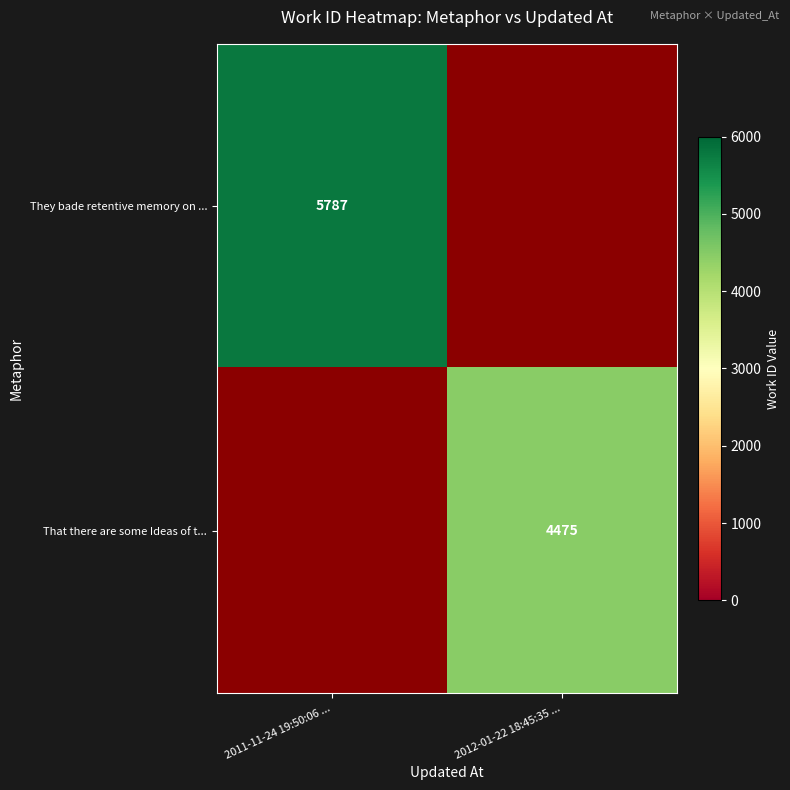

What is the greatest value displayed?

5787.0